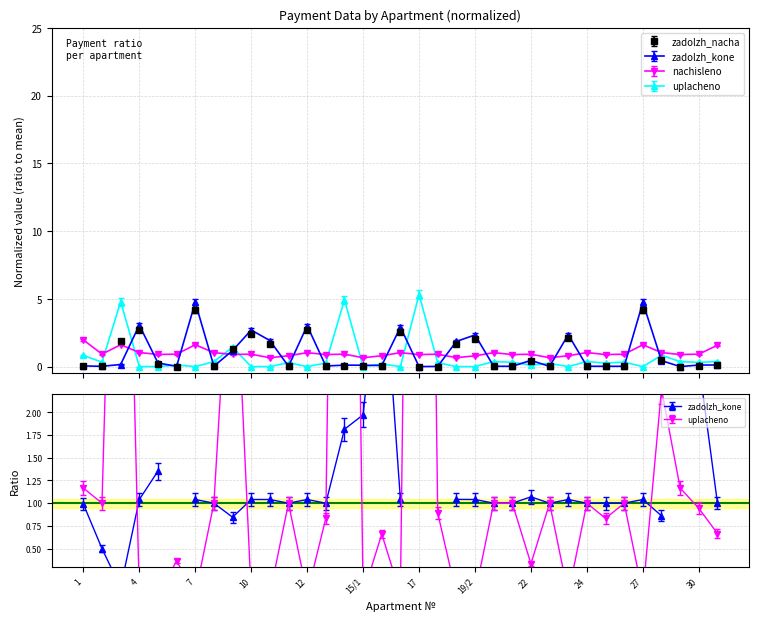

The value of zadolzh_kone at 5 is 0.1. True or false?

False